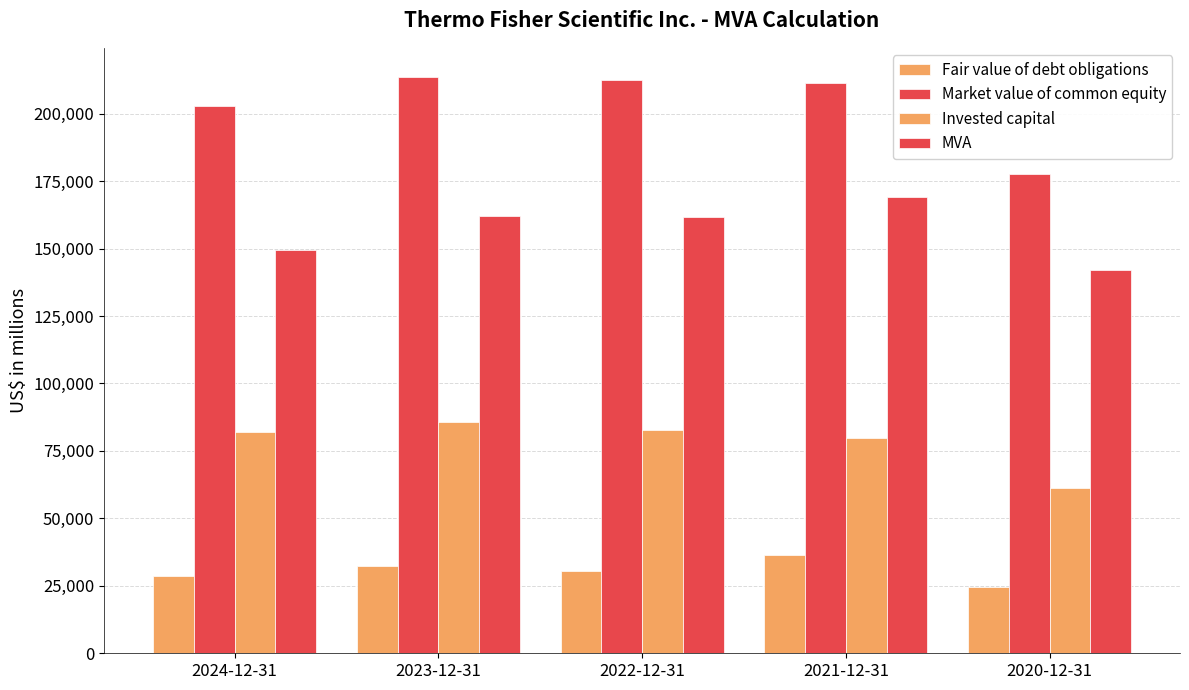

Count the number of data series in this chart.

4